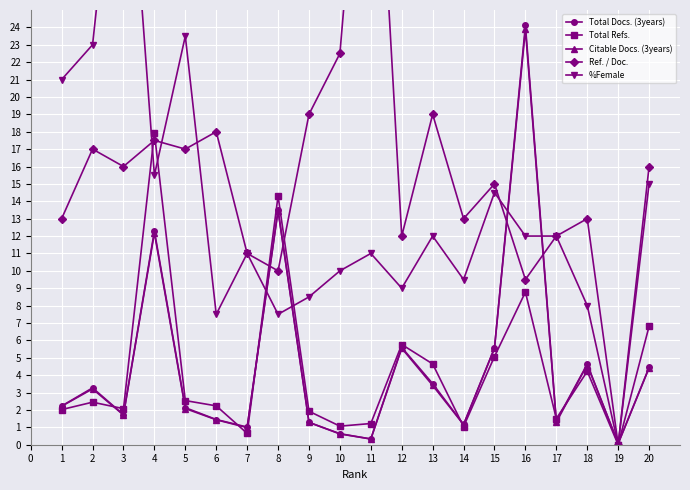

How many data points in Total Refs. are less than 2?

7